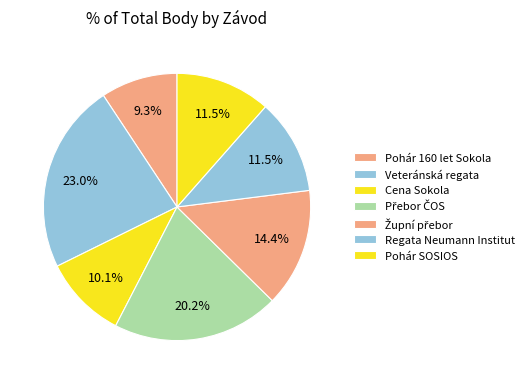

Which category has the biggest portion of the pie?

Veteránská regata